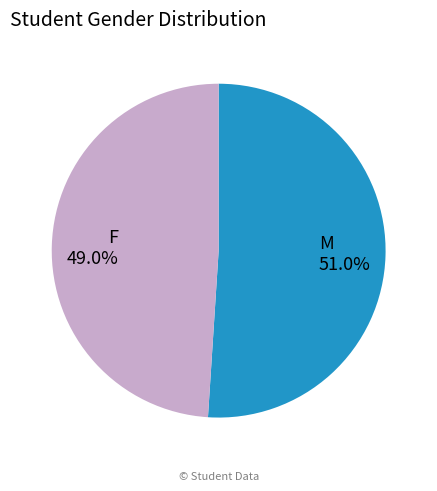

What is the ratio of the value at F to the value at M?

1.0